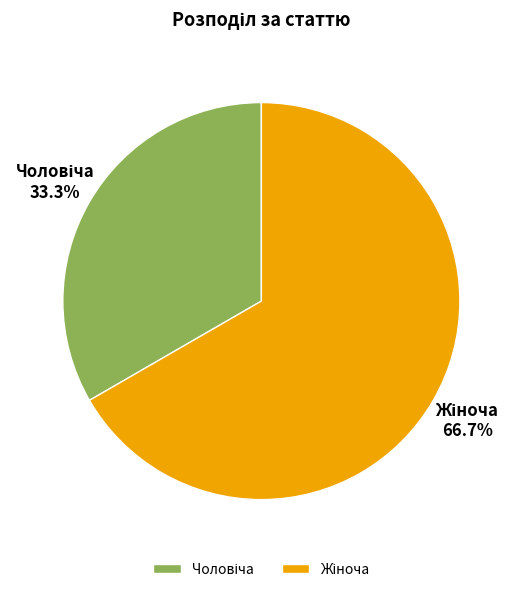

Is there any slice that represents more than half of the pie?

Yes